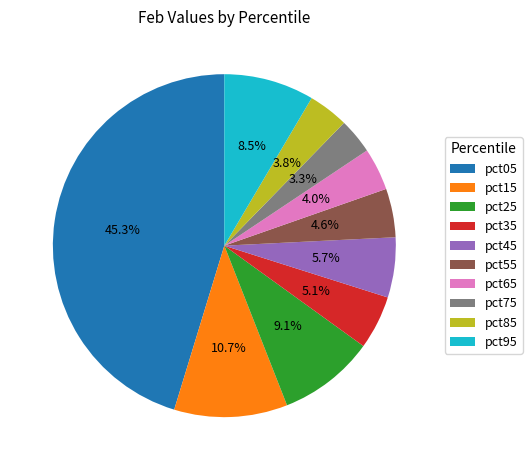

What percentage do pct55 and pct15 together represent?

15.3%